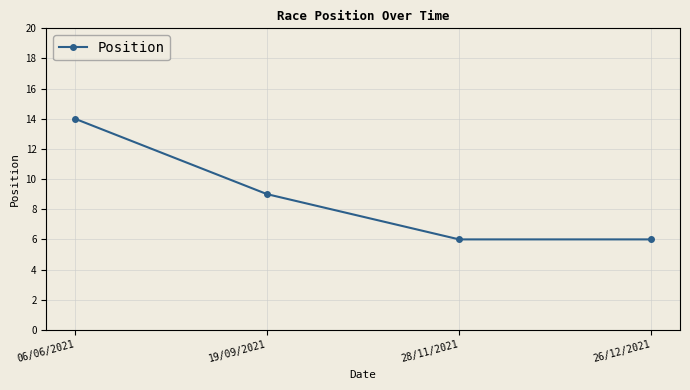

Count the number of data series in this chart.

1